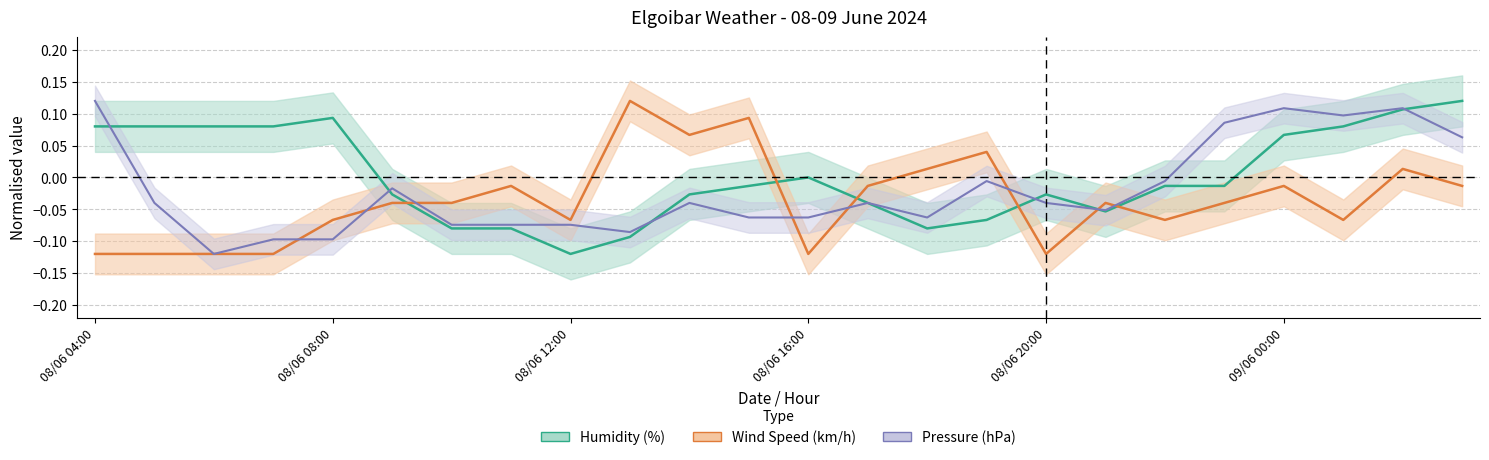

Which category has the lowest value in the Wind Speed (km/h) series?

08/06 04:00